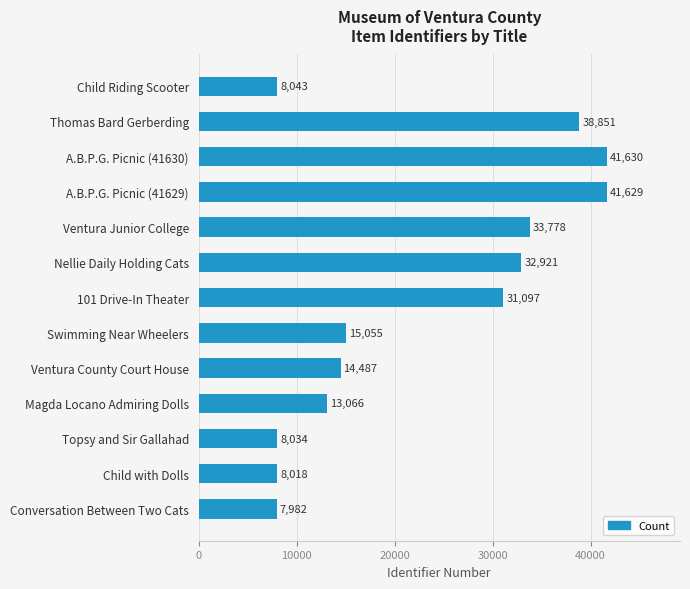

Does the chart contain stacked bars?

No